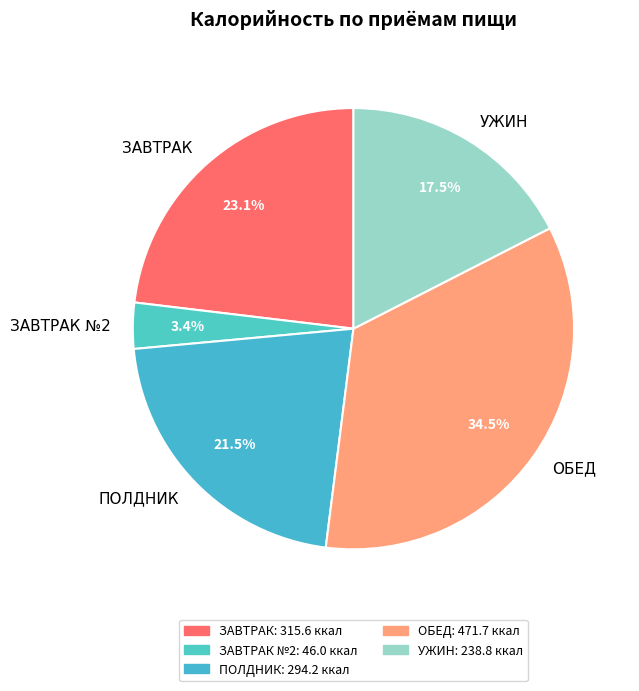

Is it true that ЗАВТРАК №2 is 18% of the pie?

False